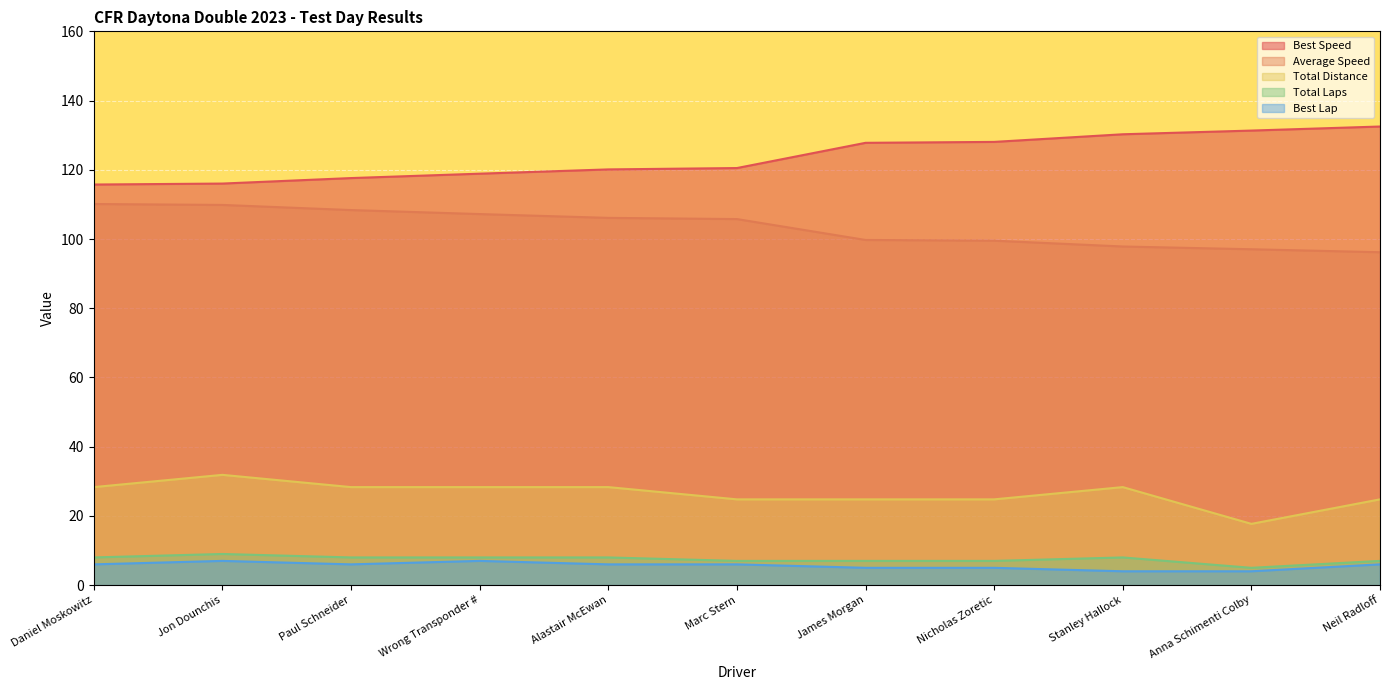

What is the smallest value displayed?

4.0